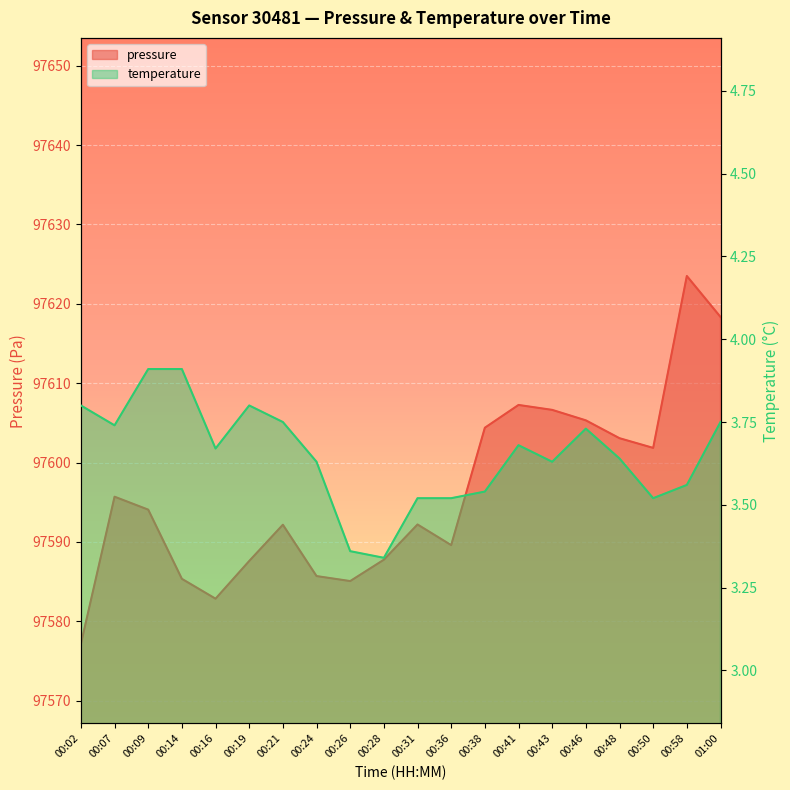

Is it true that temperature equals 3.6 at 00:43?

True